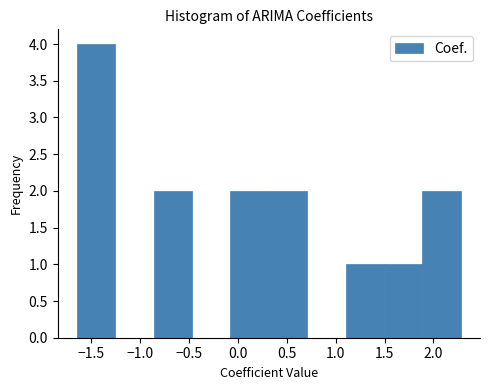

Reading left to right, transcribe this chart: for each bar, give the range it covers on the x-axis and its height. Neither the bar edges nor the heights are printed on the chart, so give them approximately, as read against the axes.

-1.65 to -1.25: 4
-1.25 to -0.85: 0
-0.85 to -0.45: 2
-0.45 to -0.10: 0
-0.10 to 0.30: 2
0.30 to 0.70: 2
0.70 to 1.10: 0
1.10 to 1.50: 1
1.50 to 1.90: 1
1.90 to 2.30: 2